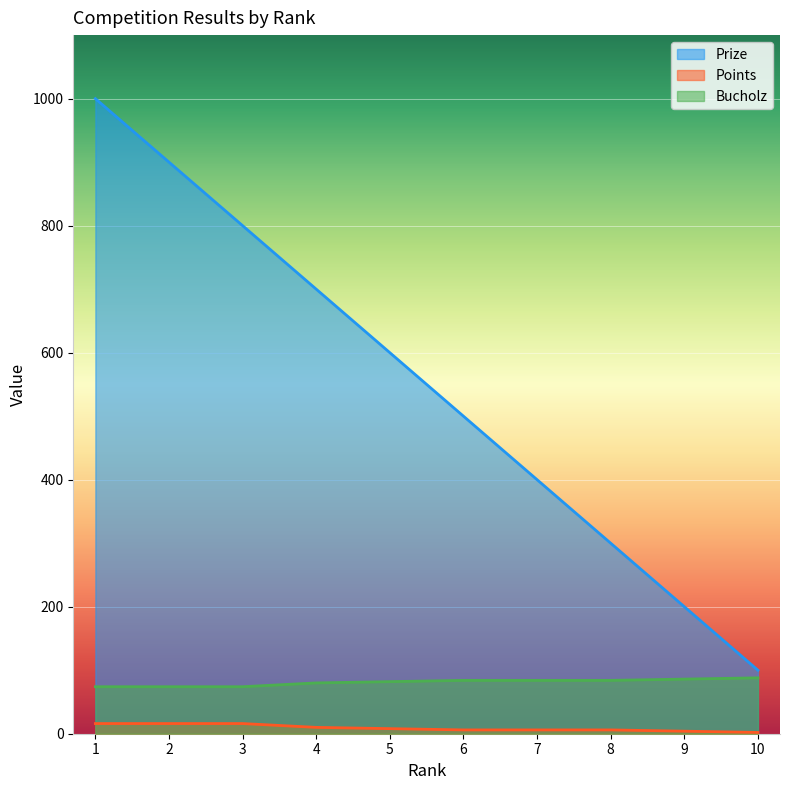

Which has a higher value, 3 or 9?

3